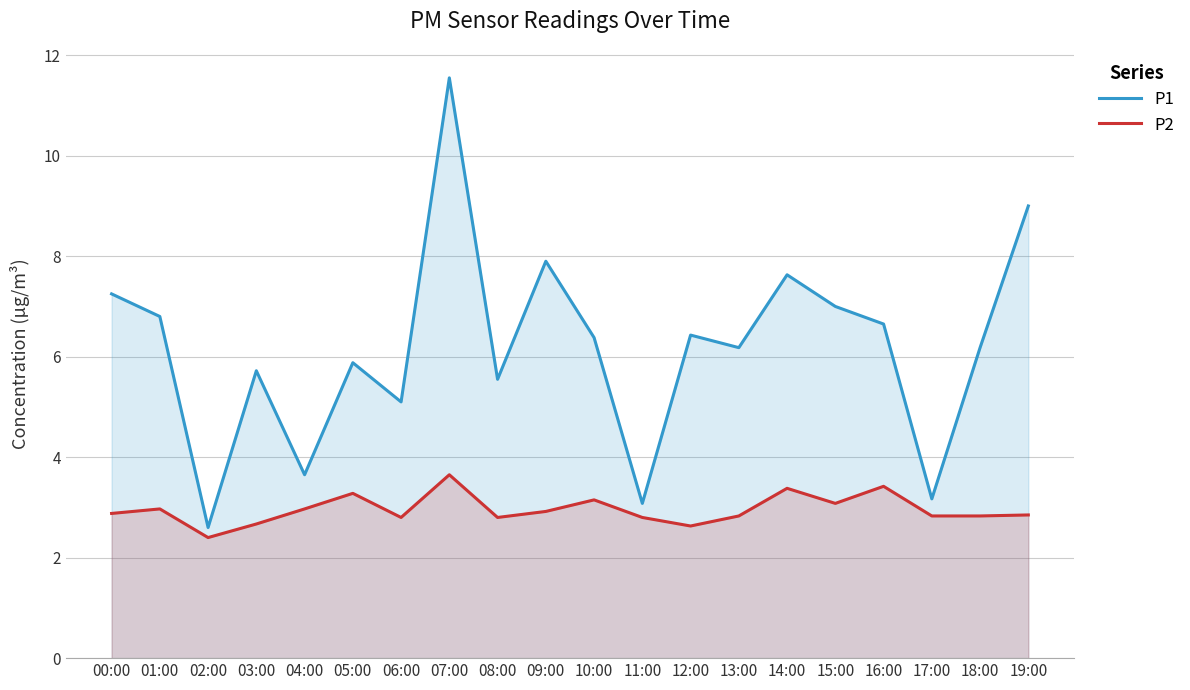

Rank the series at 18:00 from highest to lowest value.

P1, P2